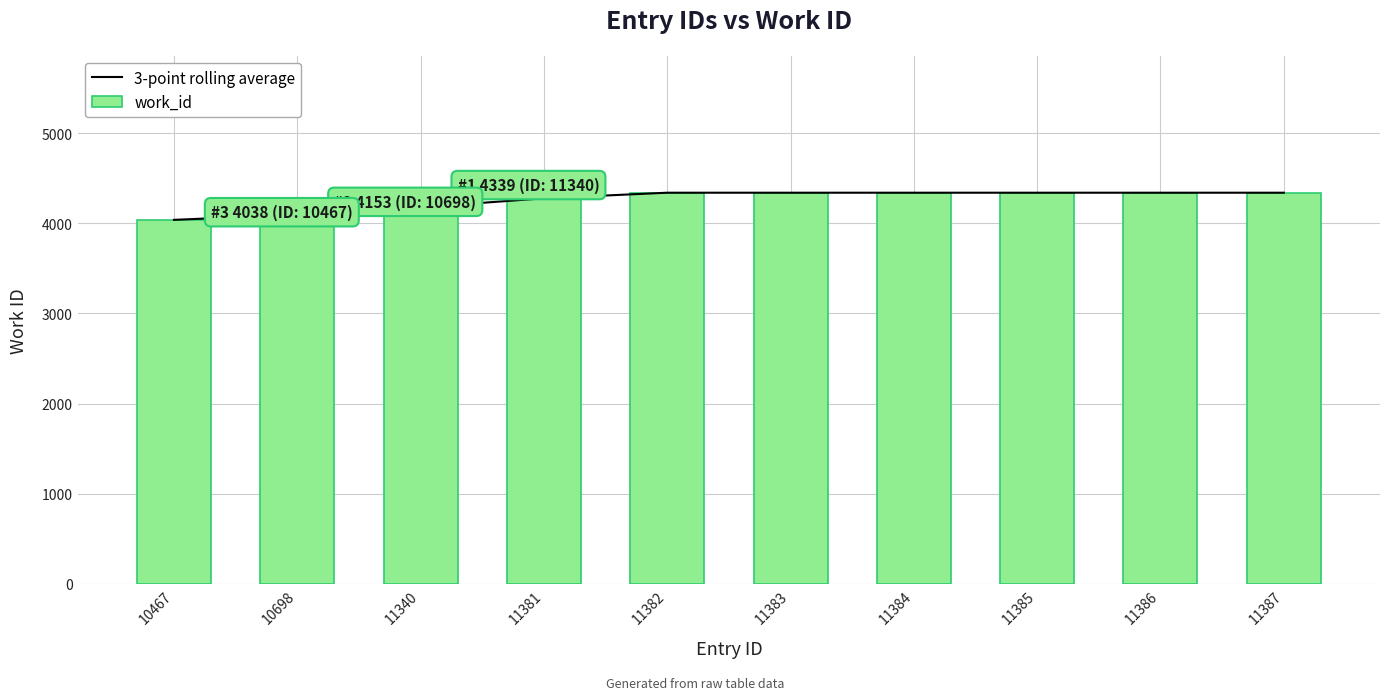

What are all the series names shown in the legend?

3-point rolling average, work_id